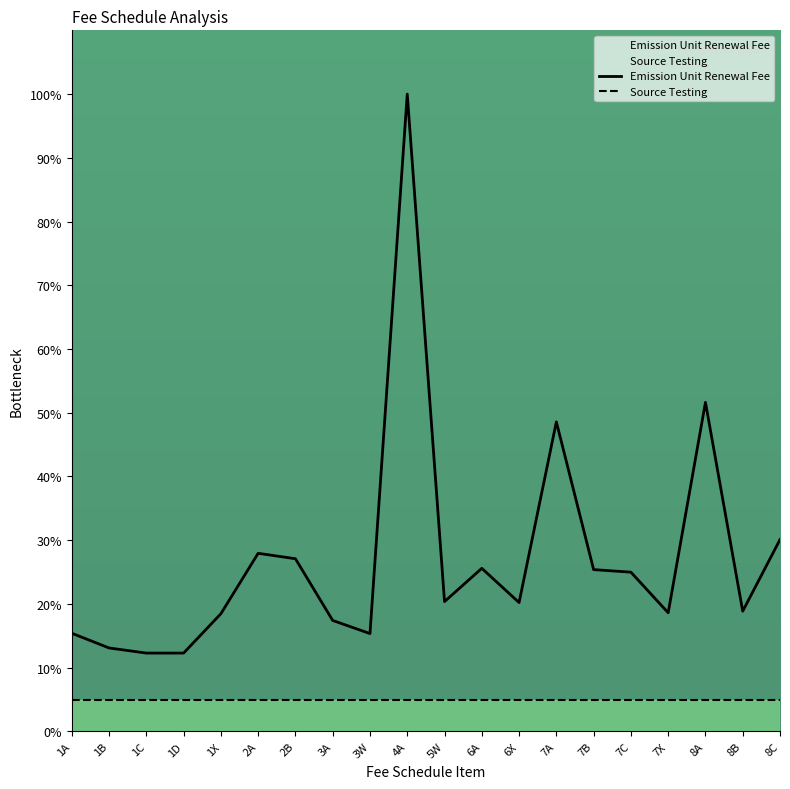

What is the difference between the maximum and minimum values in the Emission Unit Renewal Fee series?

87.7